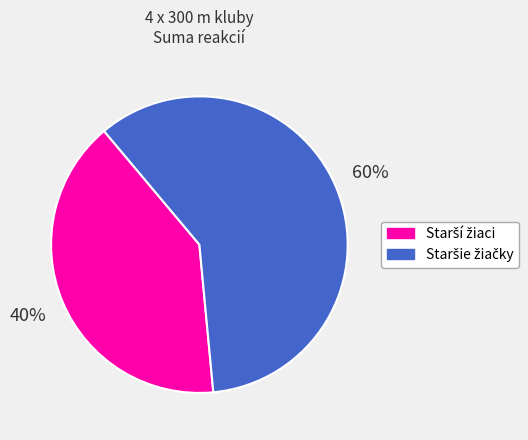

Is there a majority slice in this chart?

Yes